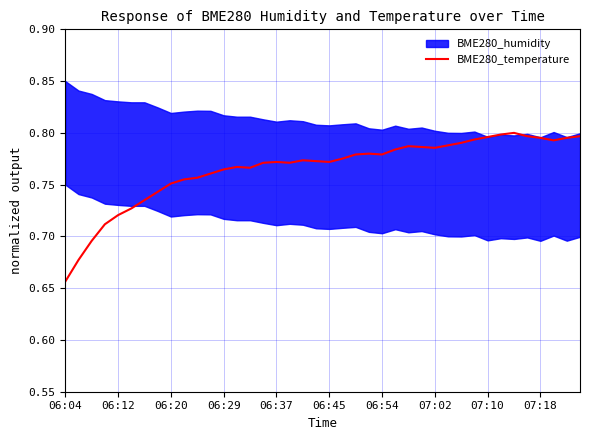

How many lines are shown in the chart?

1